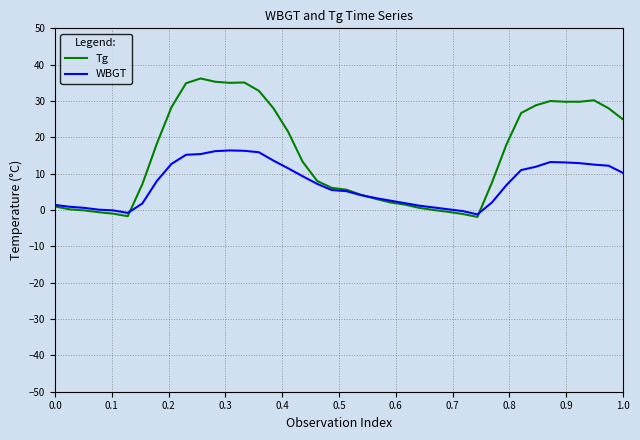

Which series has the widest spread of values?

Tg